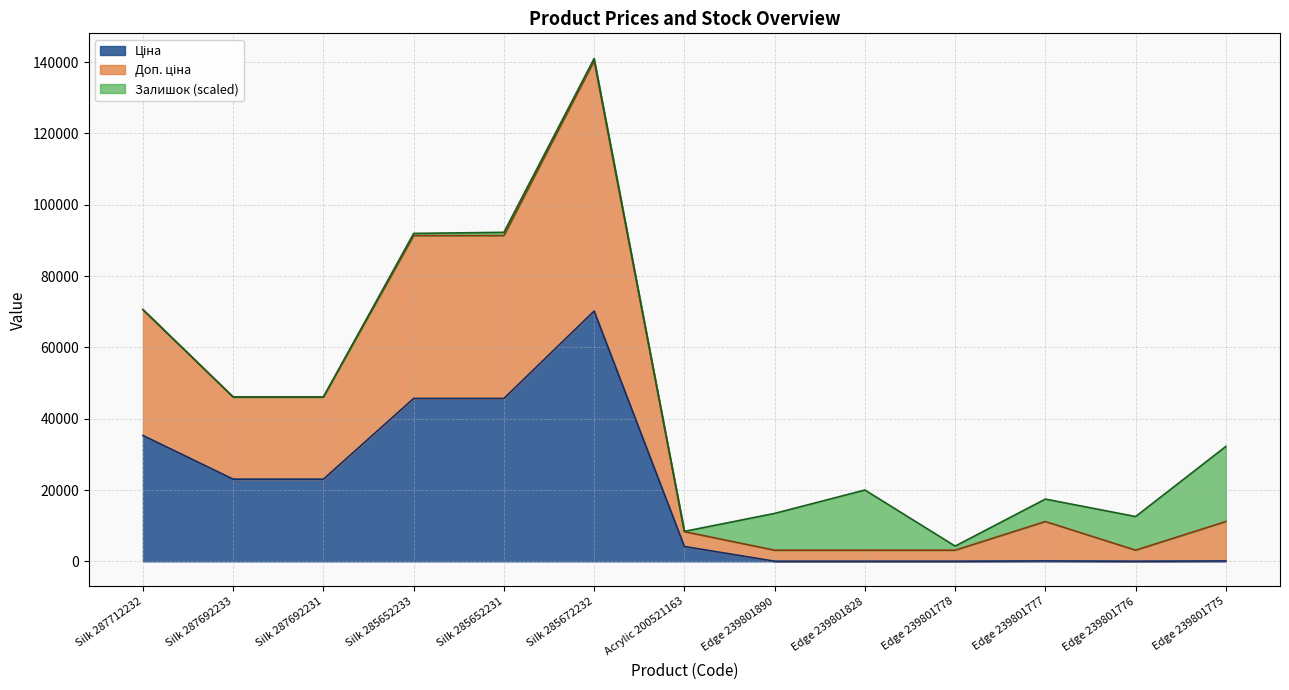

Between Silk 287712232 and Silk 287692231, which series saw the biggest shift?

Доп. ціна